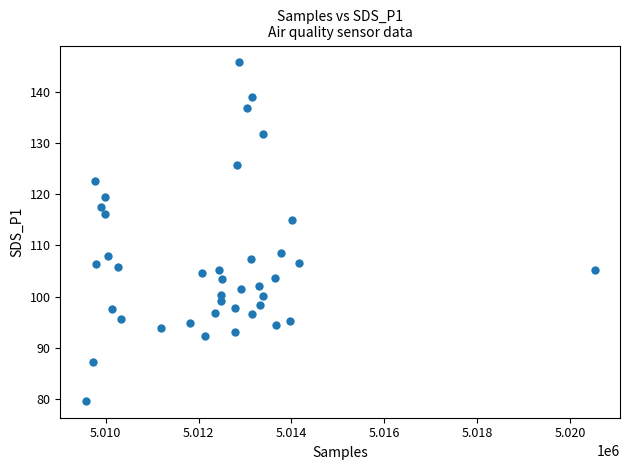

What is the range of X values (max minus min)?

10960.0